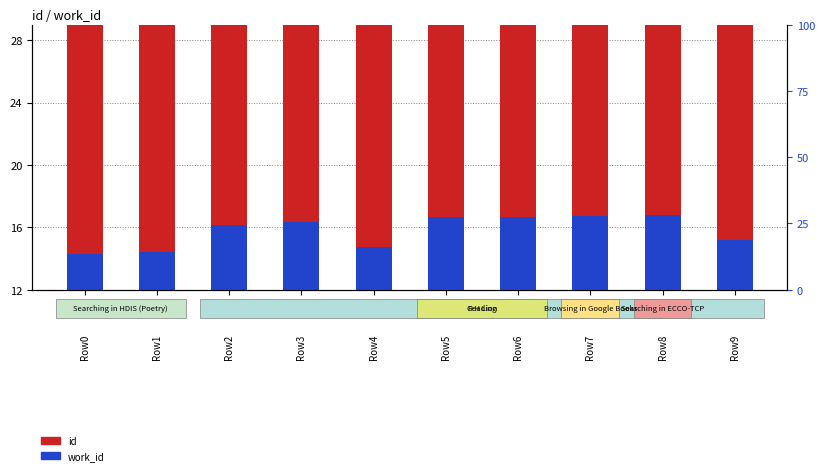

What is the sum of the id values at Row1 and Row8?

46.0